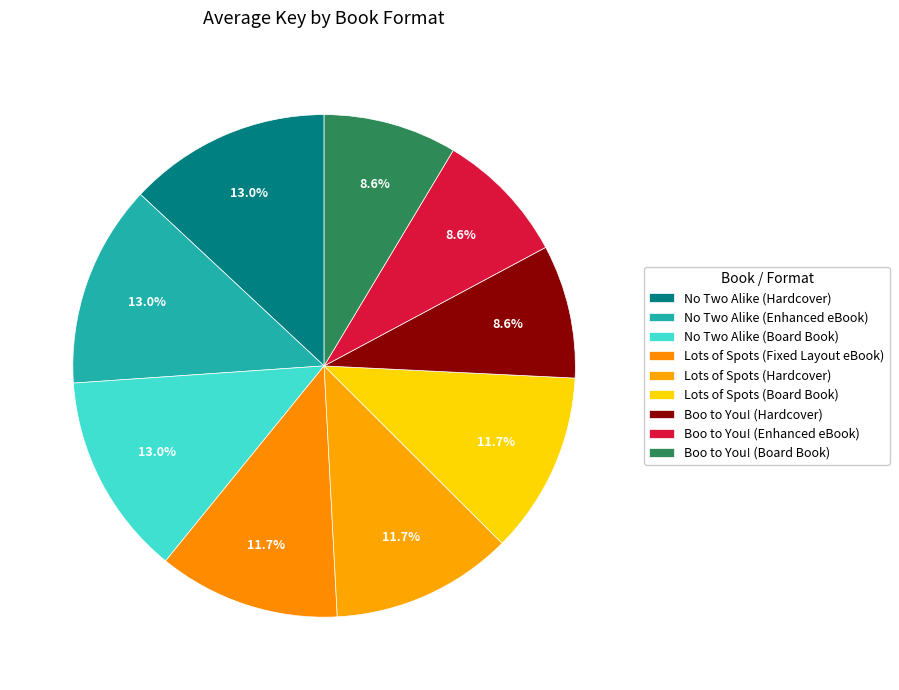

To the nearest percent, what is the average slice percentage?

11%